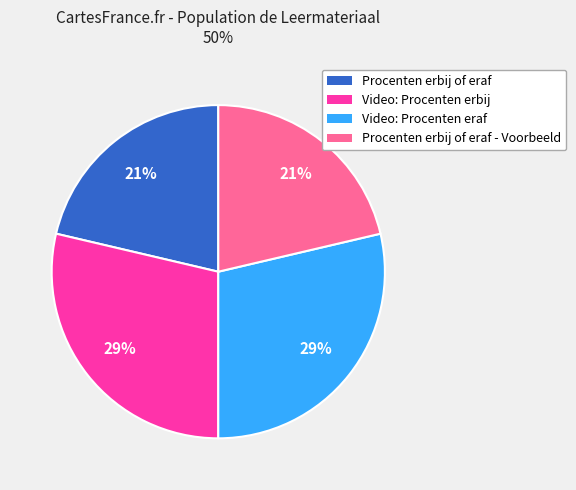

Is there a majority slice in this chart?

No